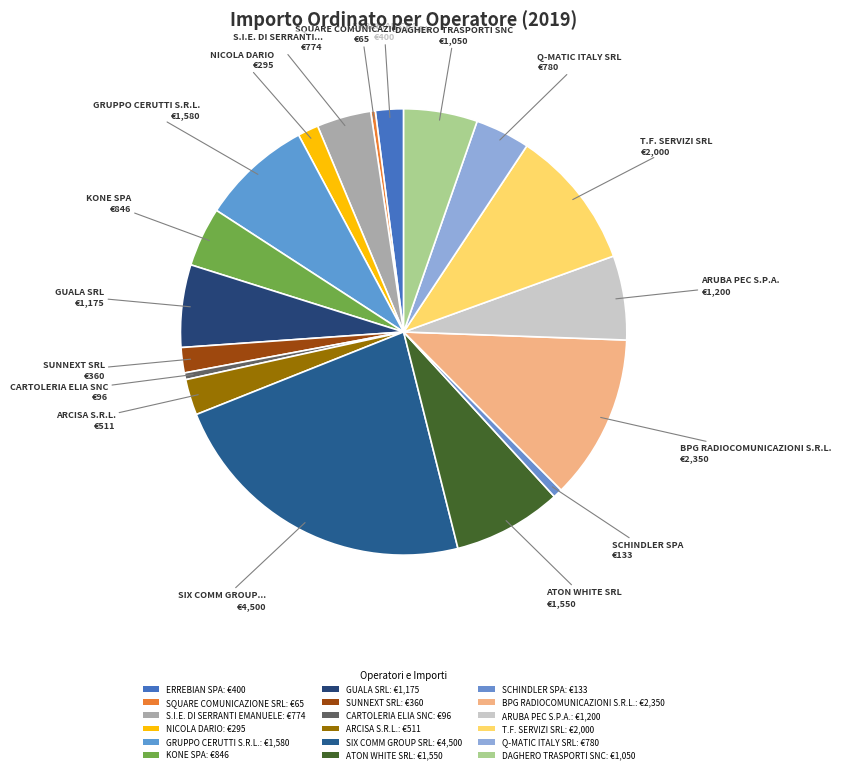

How many segments does this pie chart have?

18